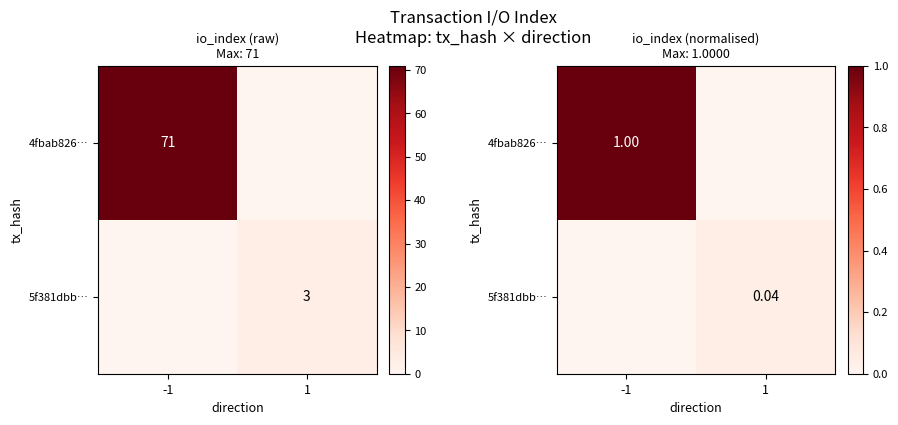

Count the 4fbab826… values in the range 0 to 1.

2